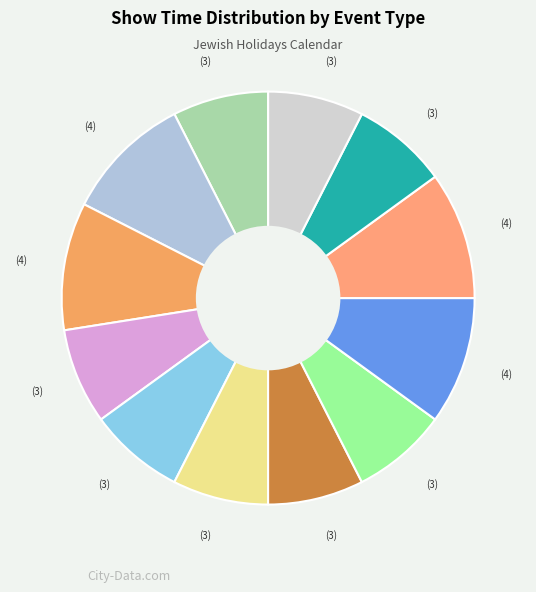

Count the number of slices in the pie.

12